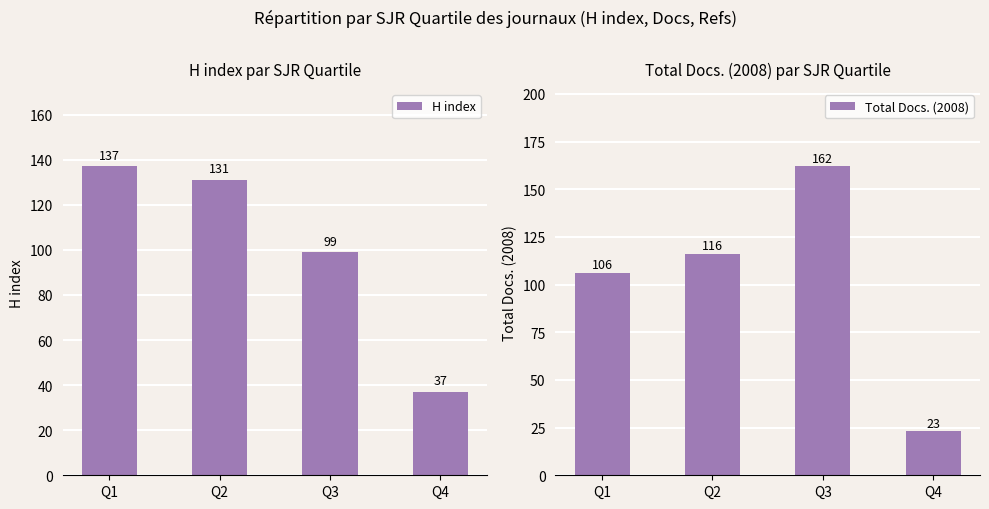

Which series has the largest range (max minus min)?

Total Docs. (2008)